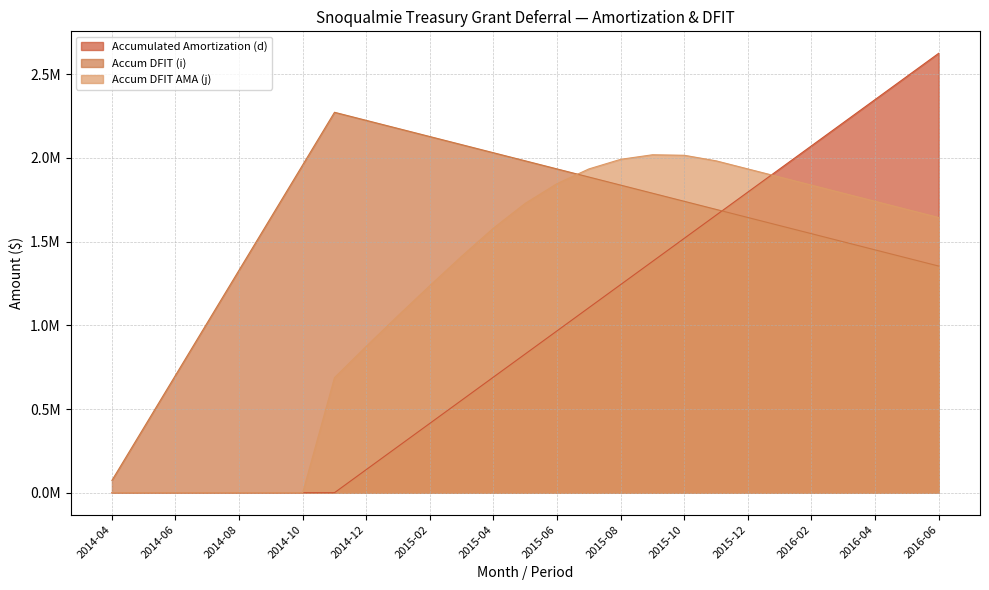

True or false: Accum DFIT (i) has more than 1 points higher than both neighbors.

False